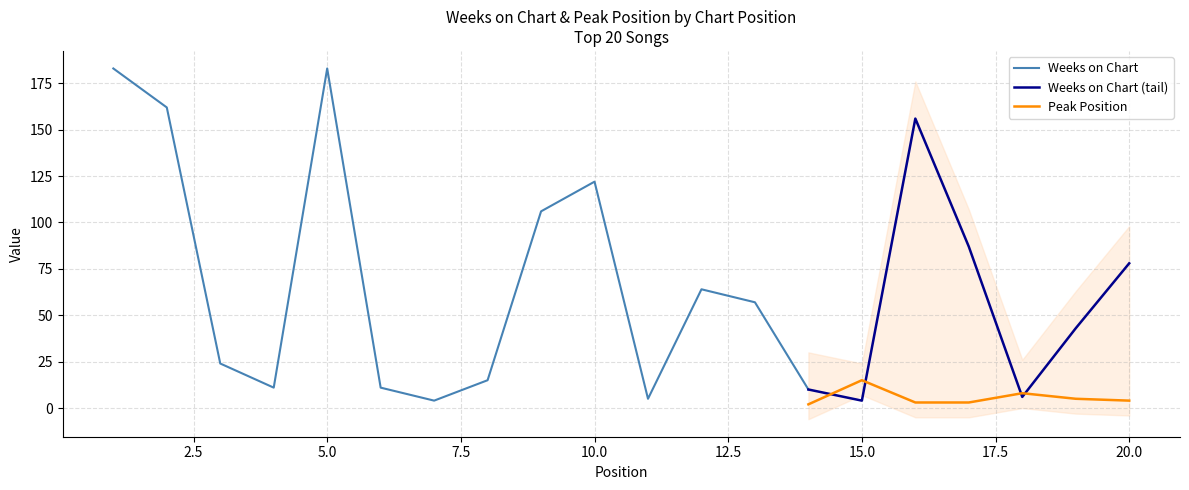

How many data points in Weeks on Chart are above 57?

9